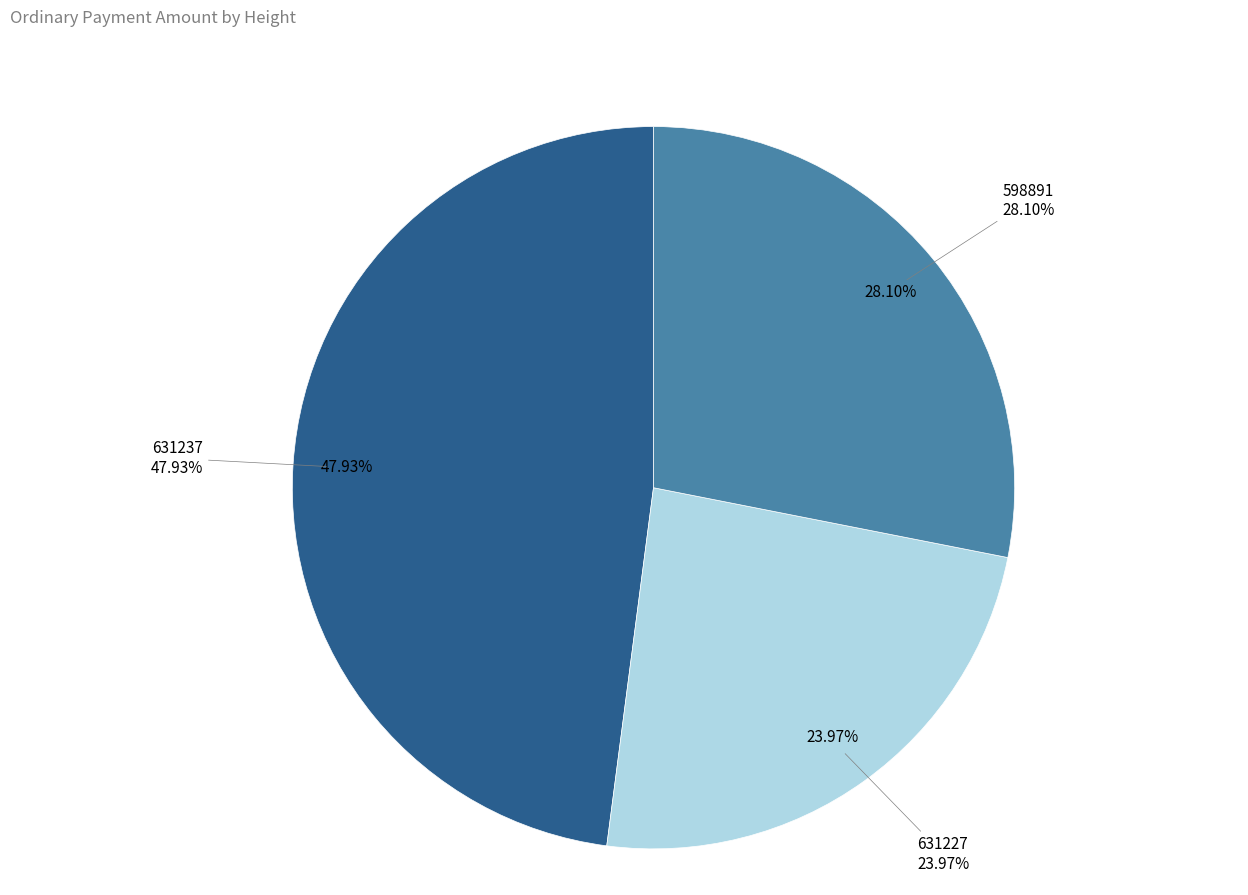

To the nearest percent, what percentage of the pie is 598891?

28%